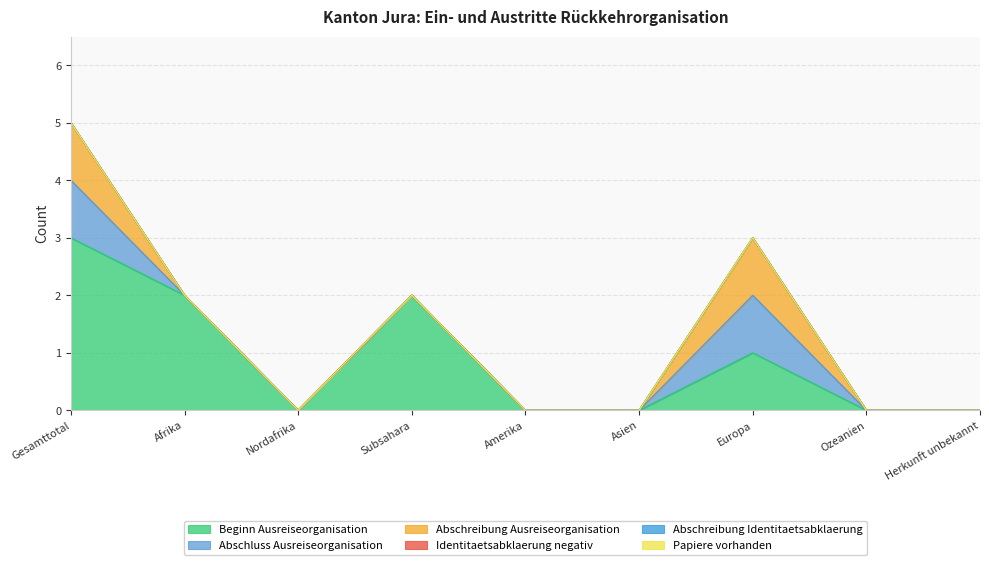

True or false: Abschreibung Identitaetsabklaerung has a value of 0 at Ozeanien.

True